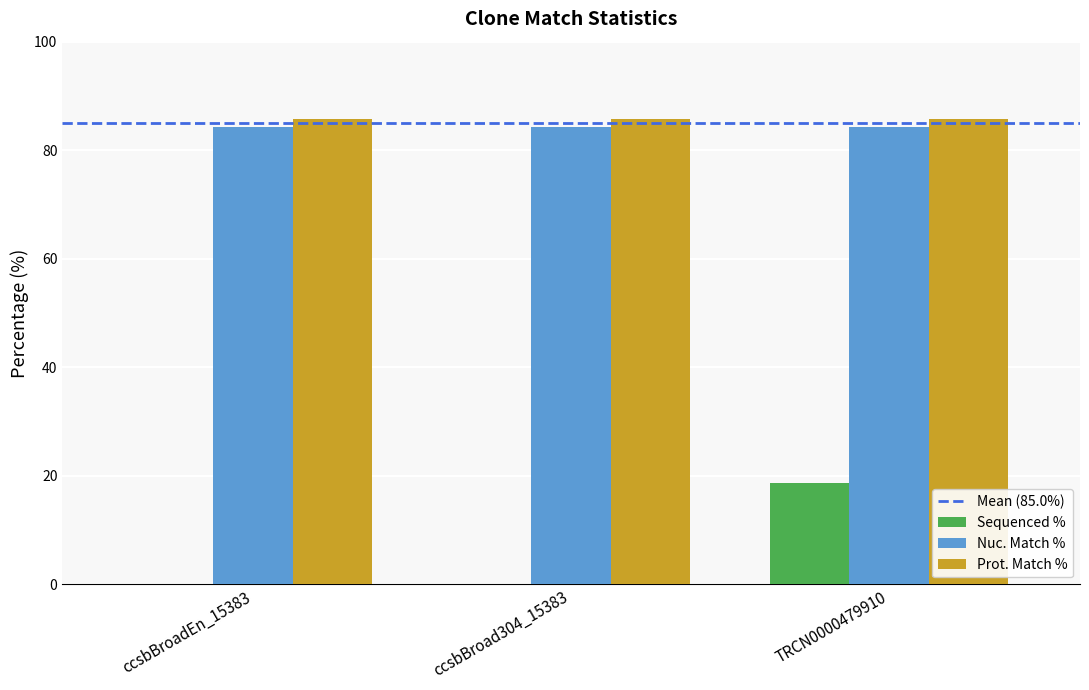

At which category is the sum across all series the highest?

TRCN0000479910